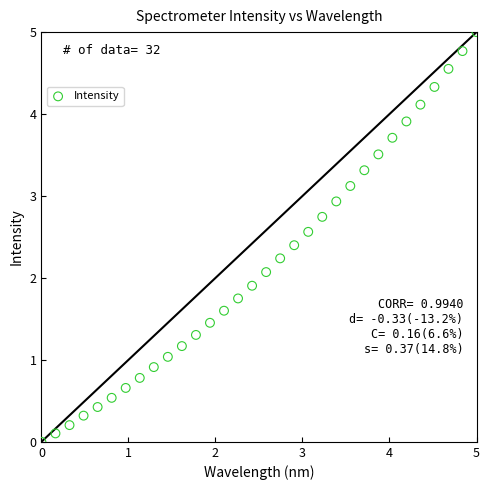

What is the range of X values (max minus min)?

5.0